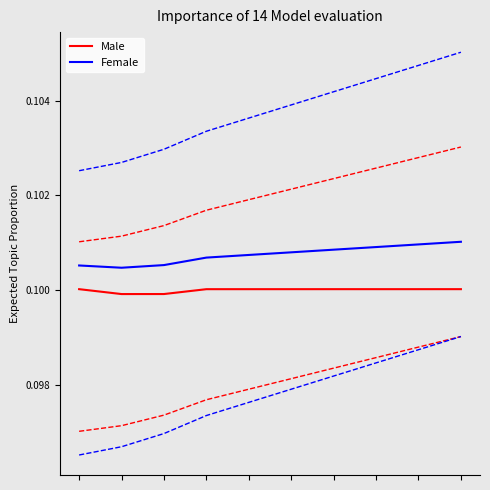

In Male, how many points are higher than both neighbors (excluding endpoints)?

1